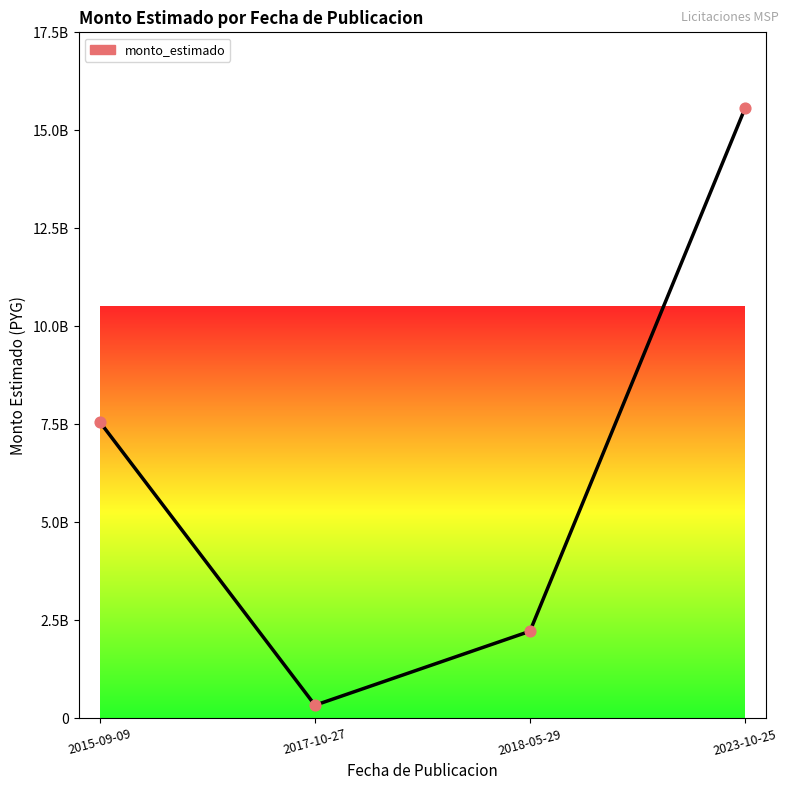

What is the change in value from 2018-05-29 to 2023-10-25?

+13334288008